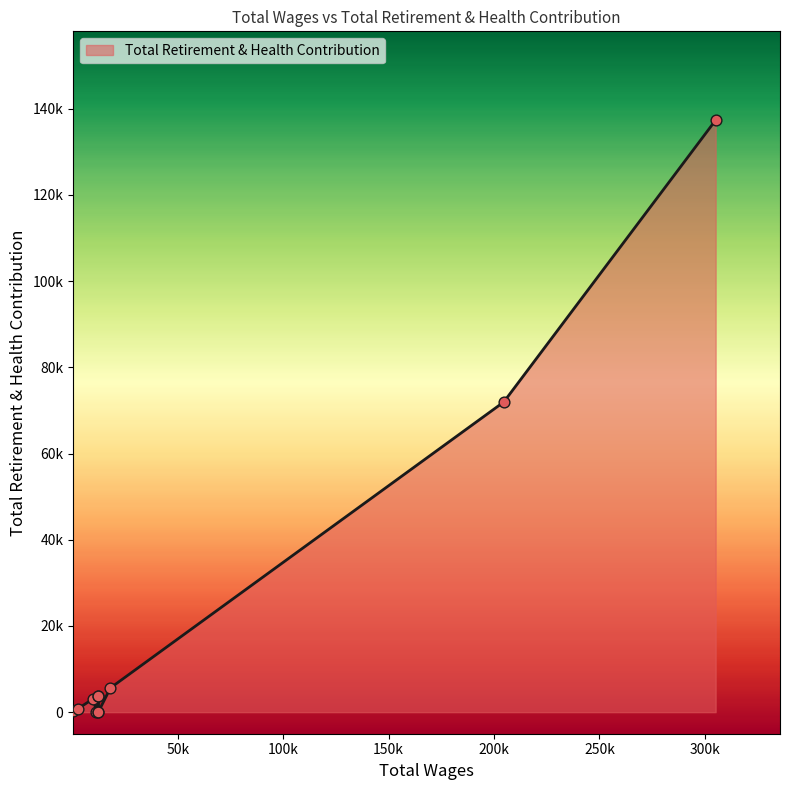

Which has a higher value, 9969.0 or 12348.0?

9969.0